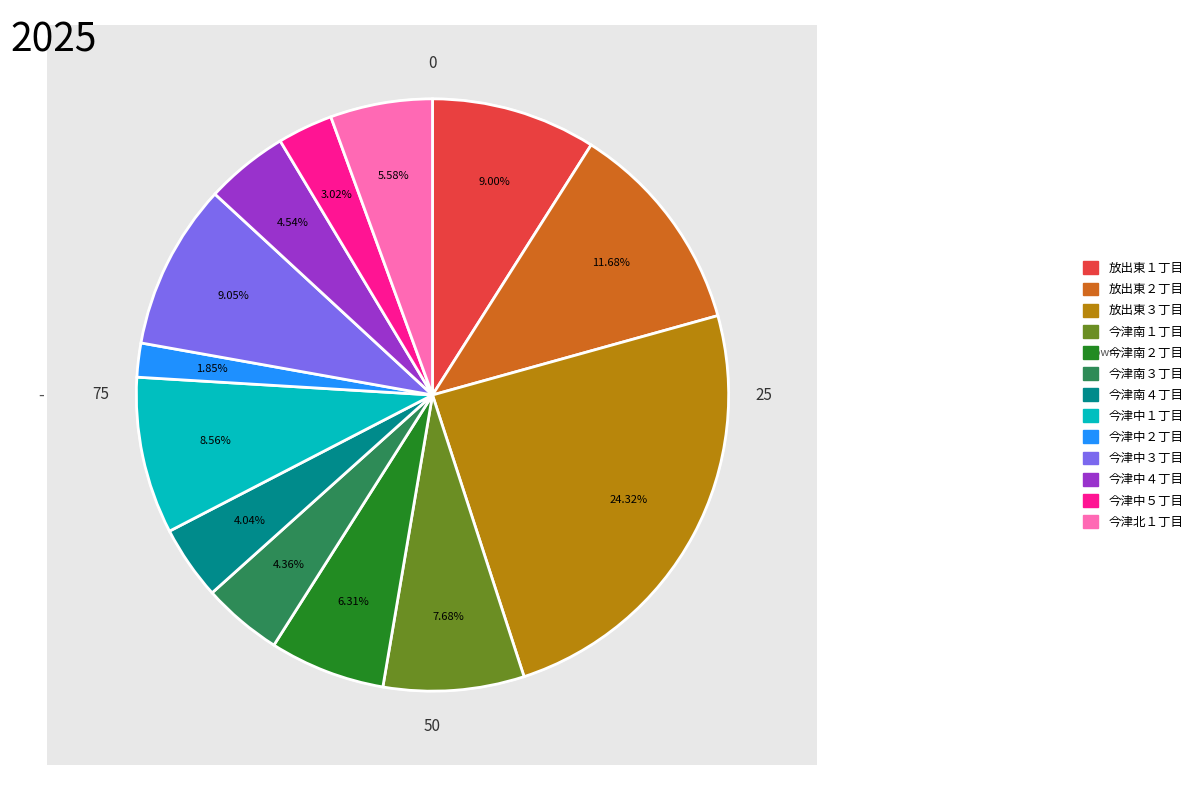

True or false: 今津南４丁目 accounts for 1% of the total.

False